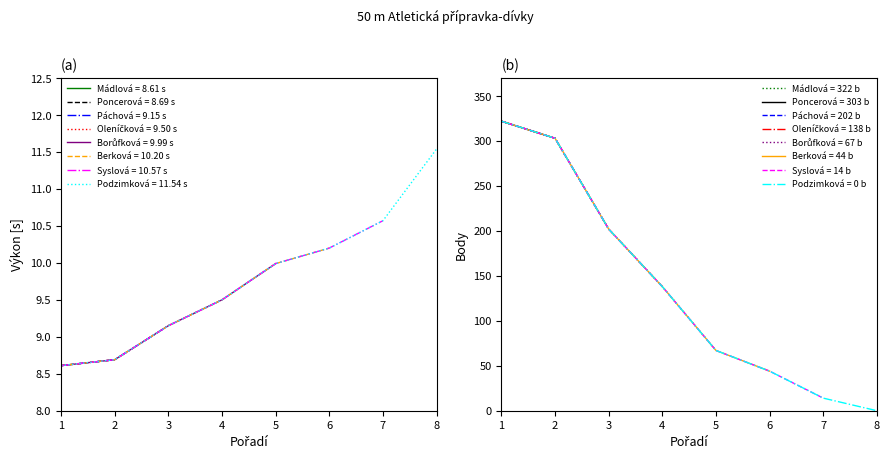

The value of Podzimková = 11.54 s at 5 is 10.0. True or false?

True